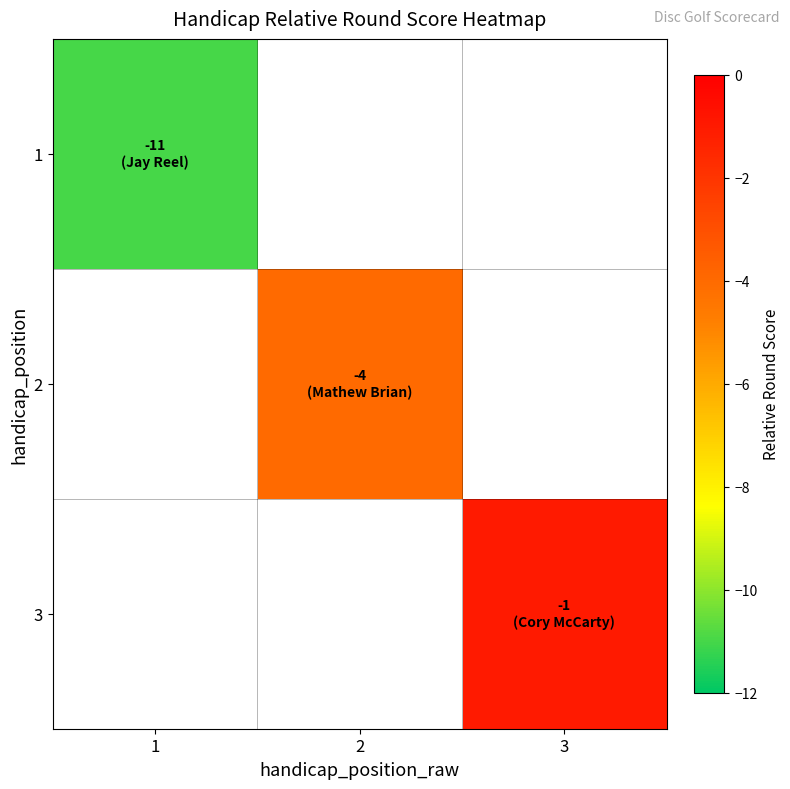

How many negative values does the 1 series have?

1